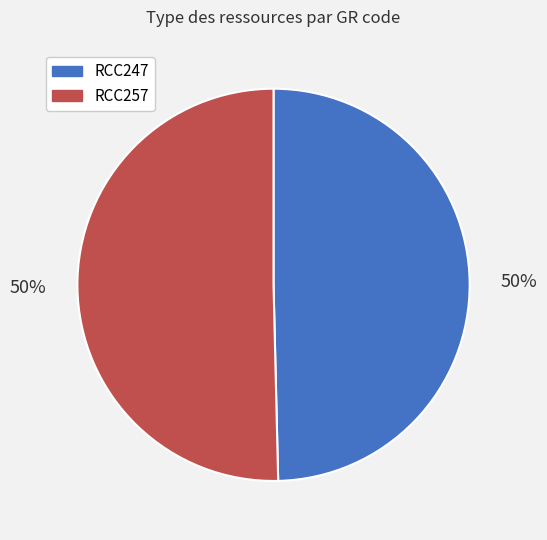

Approximately how many times larger is the value at RCC247 compared to RCC257?

1.0